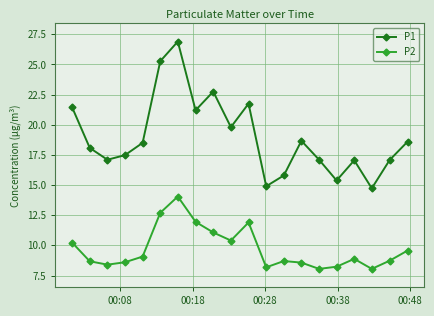

Rank the series by their average value, from lowest to highest.

P2, P1